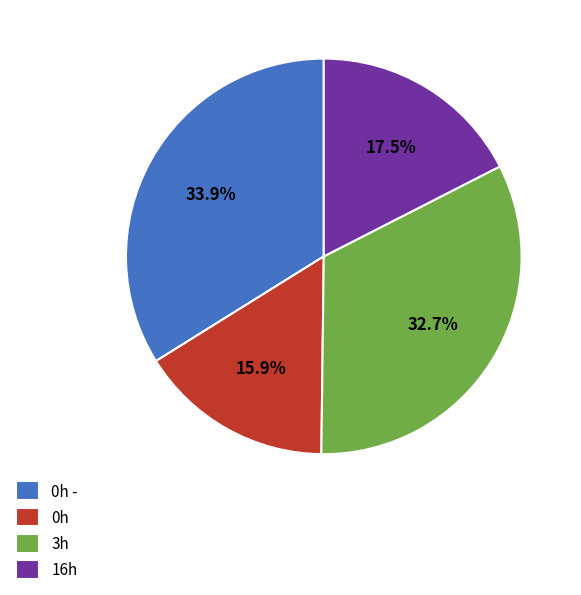

Count the number of slices in the pie.

4